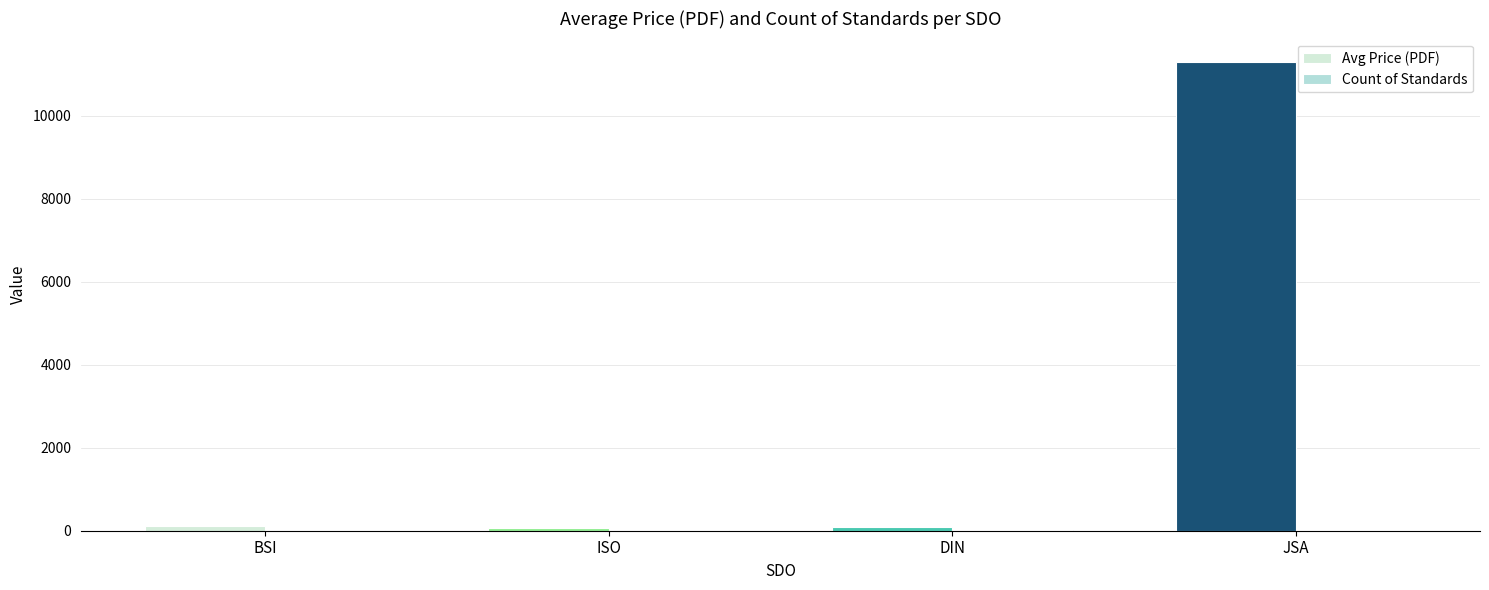

Is the value of Count of Standards at BSI greater than the value of Avg Price (PDF) at BSI?

No